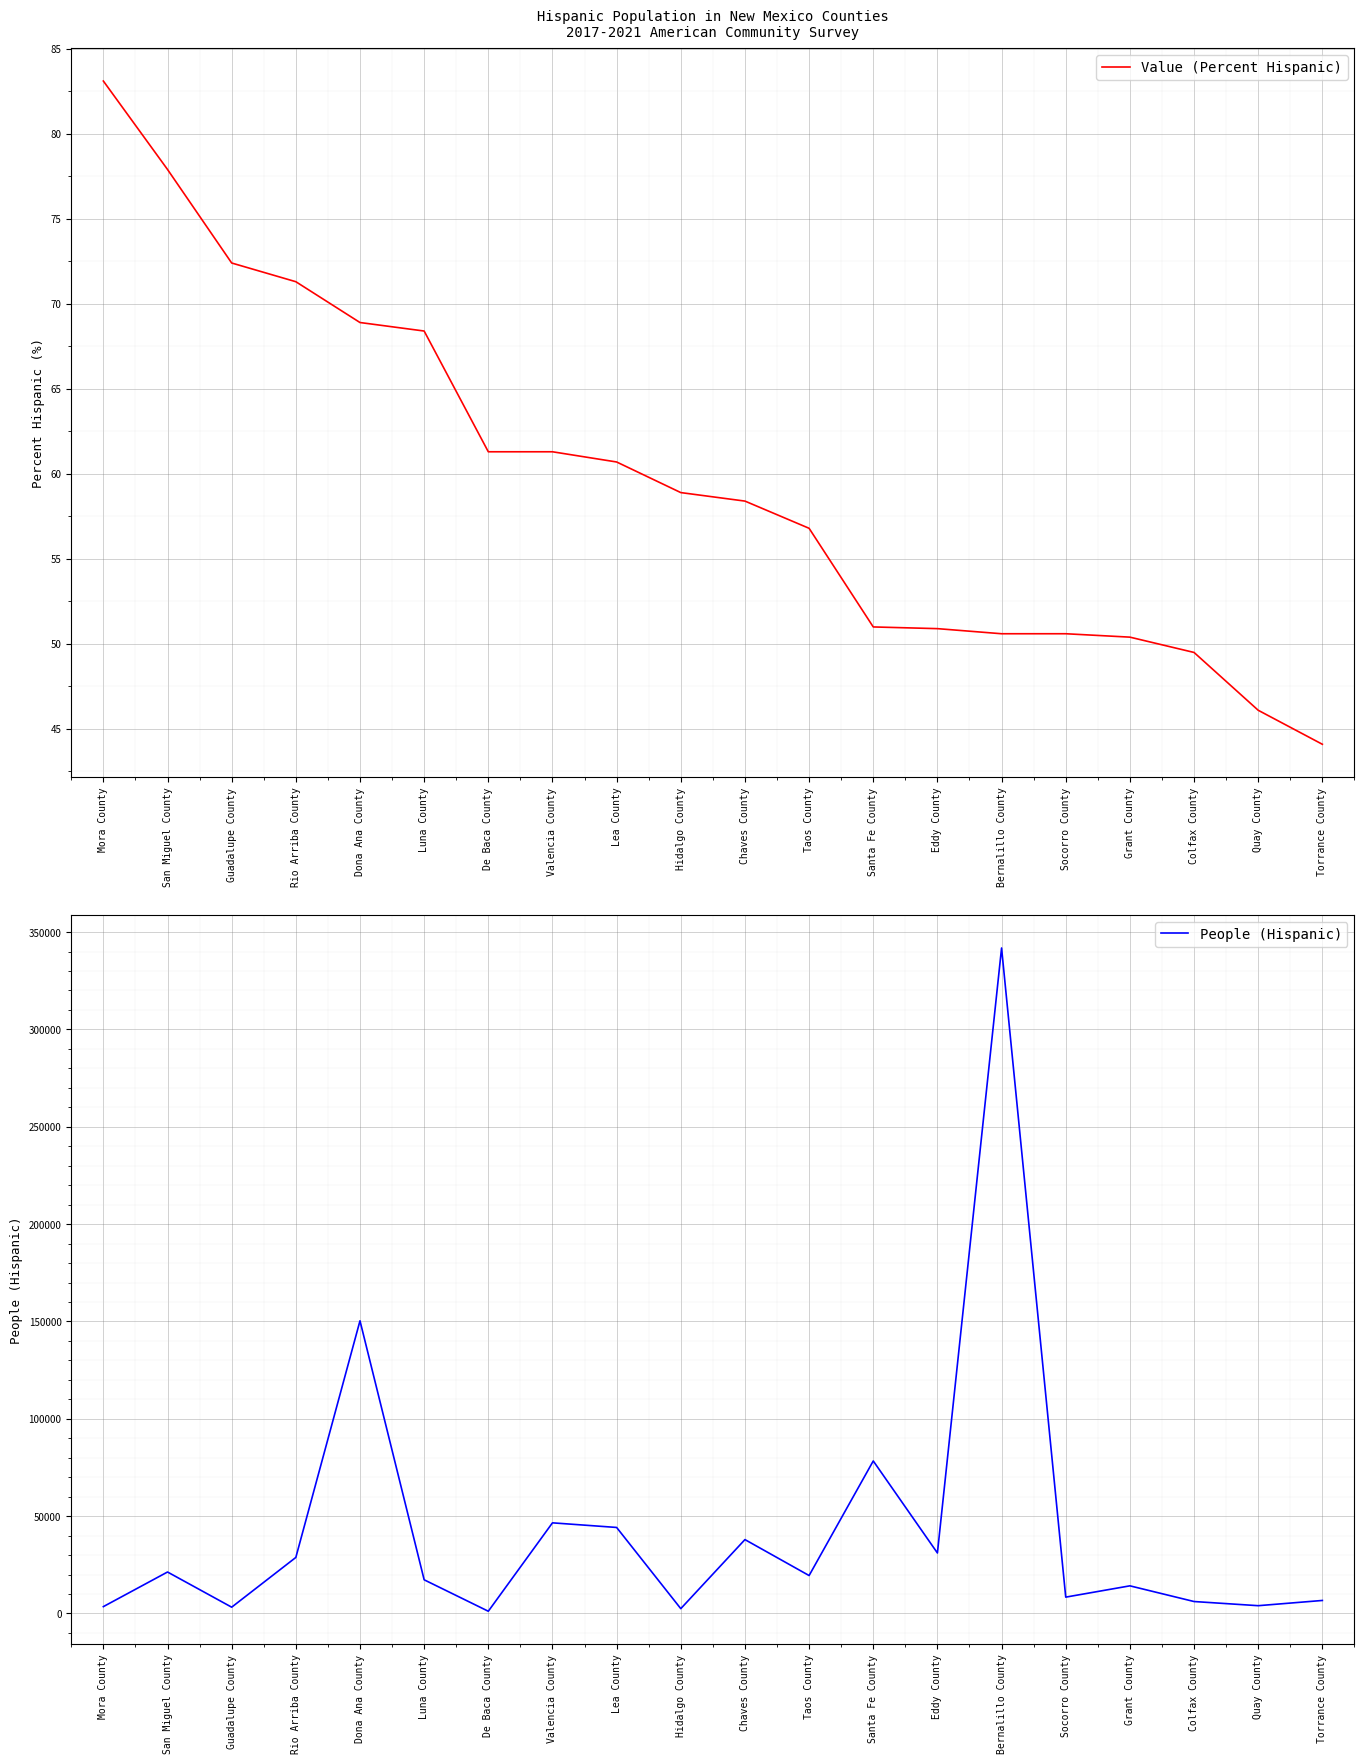

Is the value of People (Hispanic) at Eddy County greater than the value of Value (Percent Hispanic) at Eddy County?

Yes